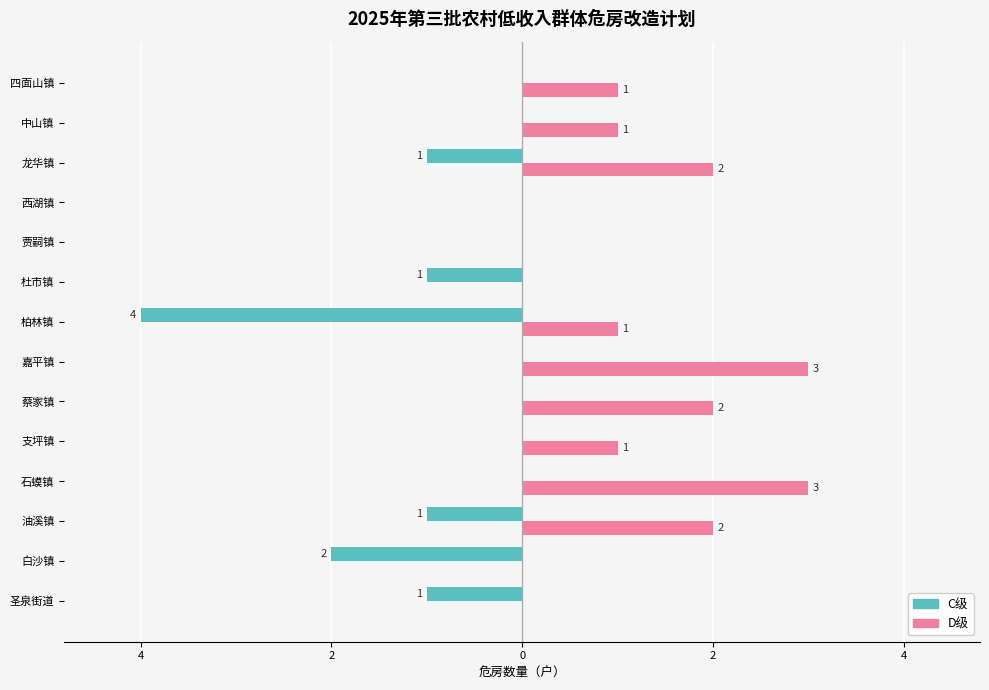

What are all the series names shown in the legend?

C级, D级